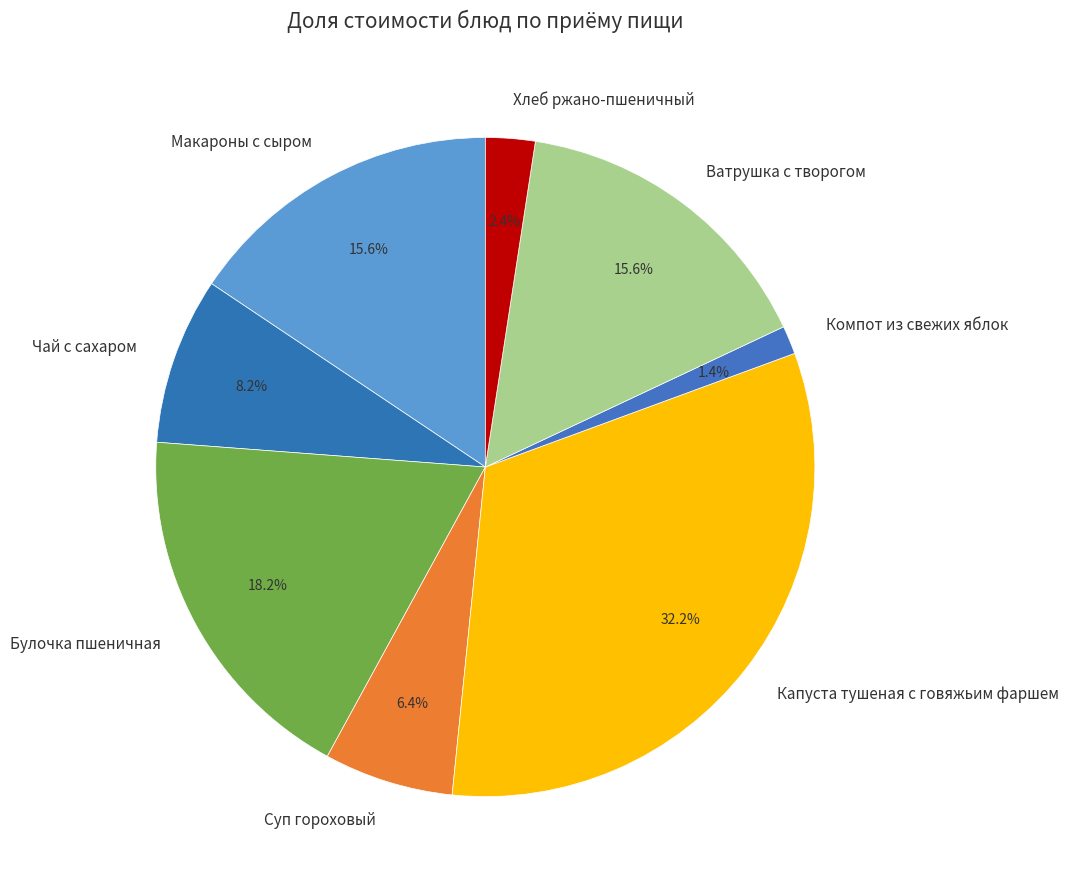

What is the ratio of the value at Ватрушка с творогом to the value at Капуста тушеная с говяжьим фаршем?

0.5